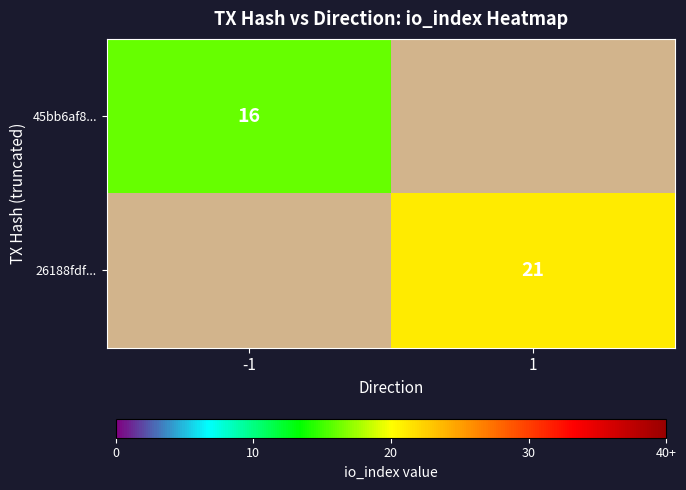

At which category is the sum across all series the highest?

1